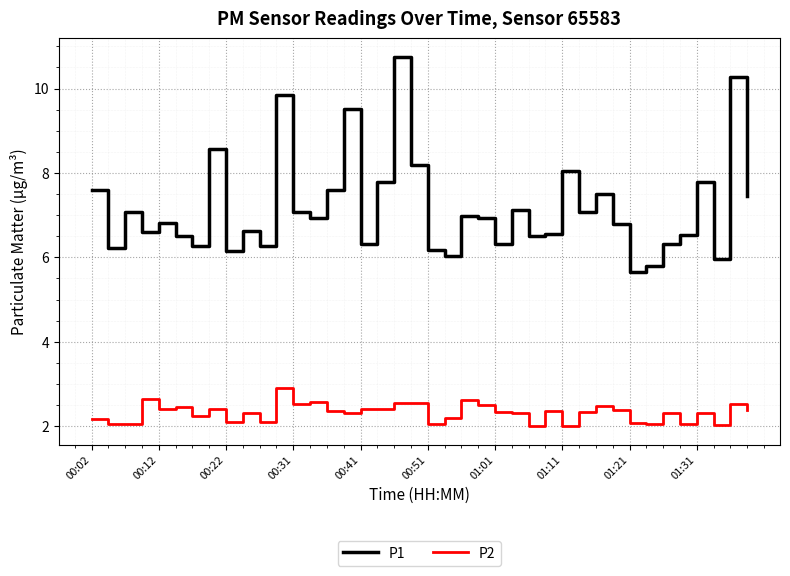

What is the minimum value for P2?

2.0